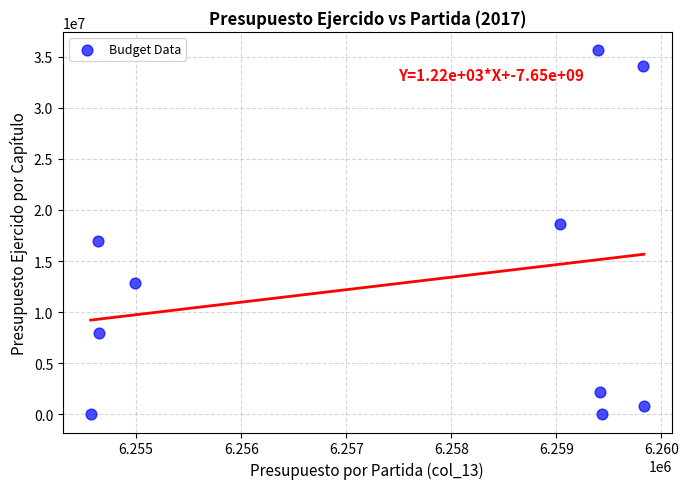

What is the range of X values (max minus min)?

5266